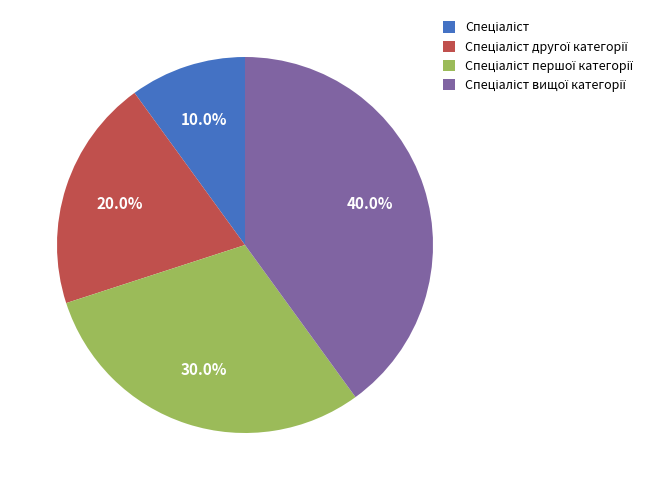

Is there a majority slice in this chart?

No